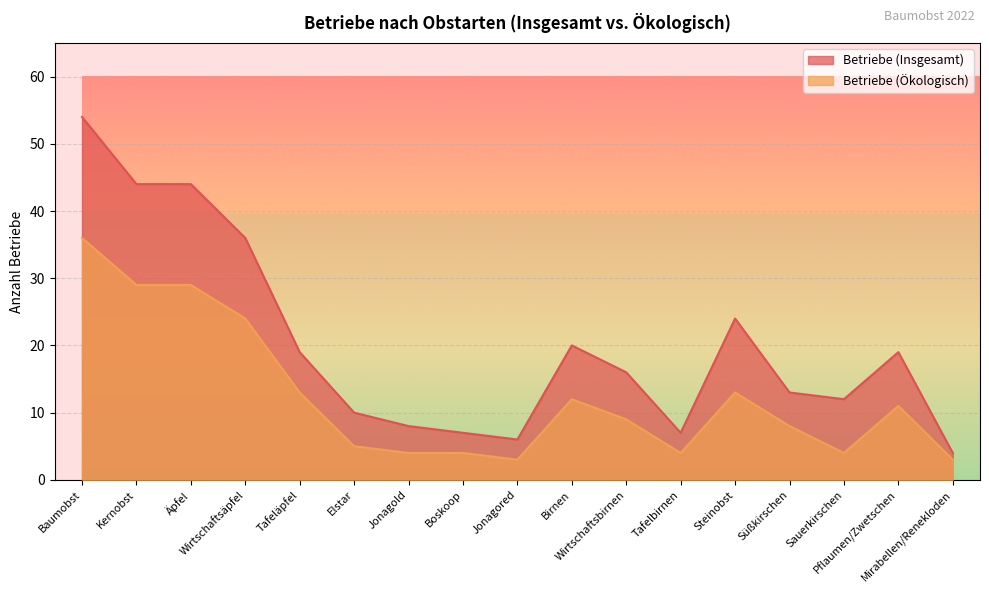

What is the label of the 2nd point from the right?

Pflaumen/Zwetschen